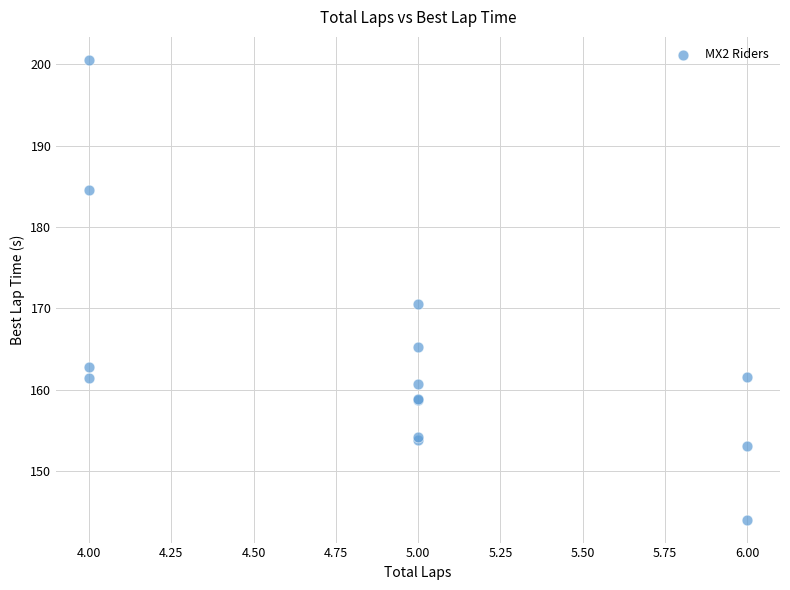

What Y value in the scatter plot is closest to 172?

170.5